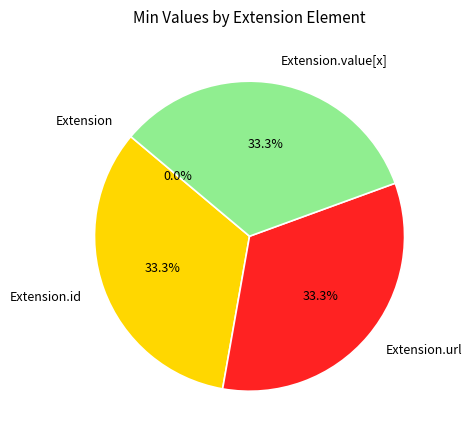

What portion of the pie excludes Extension.value[x]?

66.7%